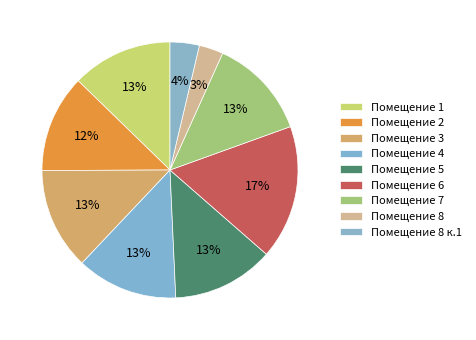

To the nearest percent, what is the difference between the largest and smallest slice percentages?

14%